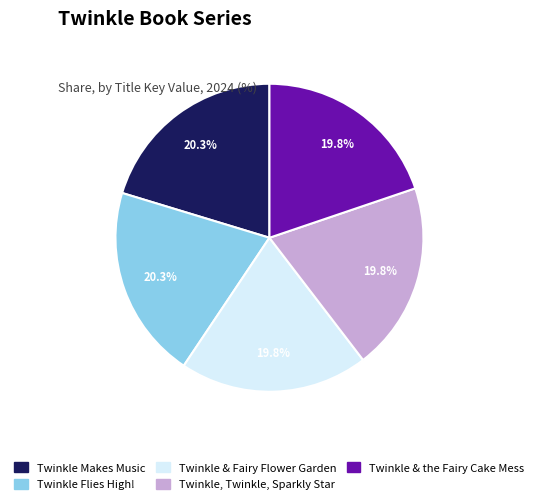

Does any single category account for the majority?

No